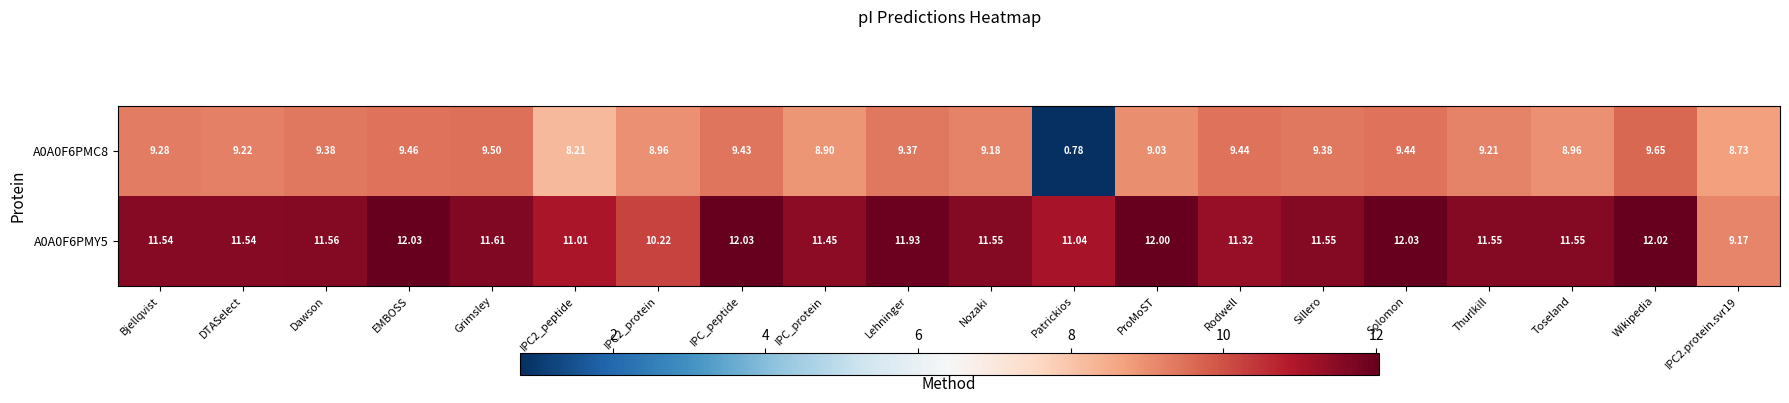

At which label does A0A0F6PMC8 first exceed 9?

Bjellqvist